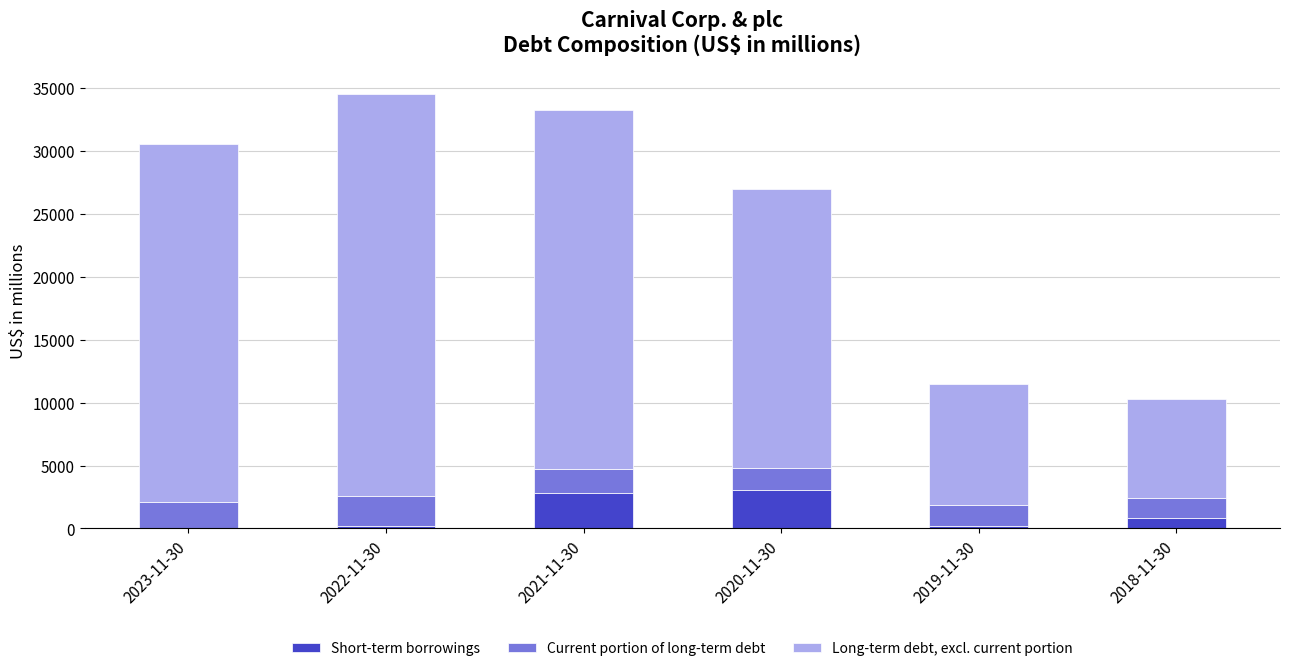

Count the number of categories in the chart.

6